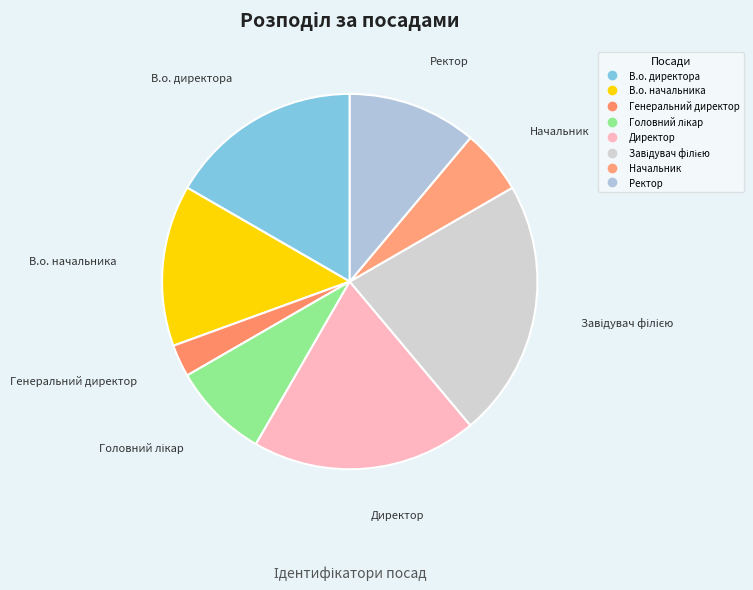

How many slices are in this pie chart?

8